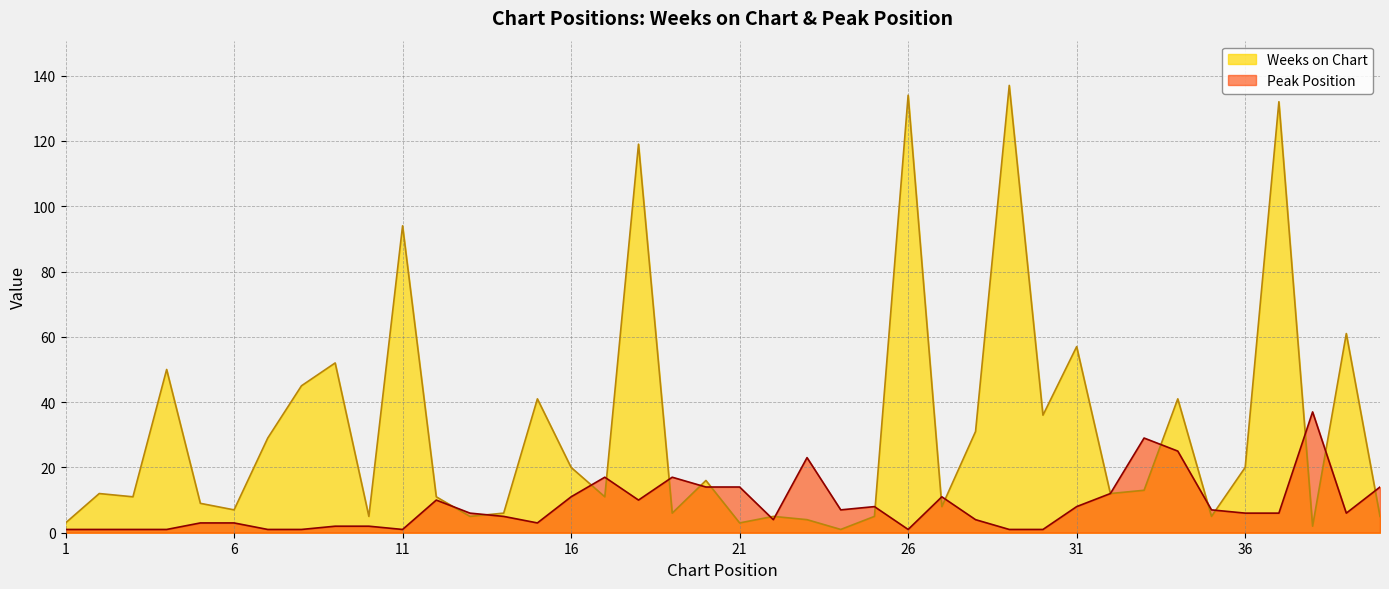

Reading left to right, extract all data points from this chart.

Weeks on Chart: 3	12	11	50	9	7	29	45	52	5	94	11	5	6	41	20	11	119	6	16	3	5	4	1	5	134	8	31	137	36	57	12	13	41	5	20	132	2	61	5
Peak Position: 1	1	1	1	3	3	1	1	2	2	1	10	6	5	3	11	17	10	17	14	14	4	23	7	8	1	11	4	1	1	8	12	29	25	7	6	6	37	6	14